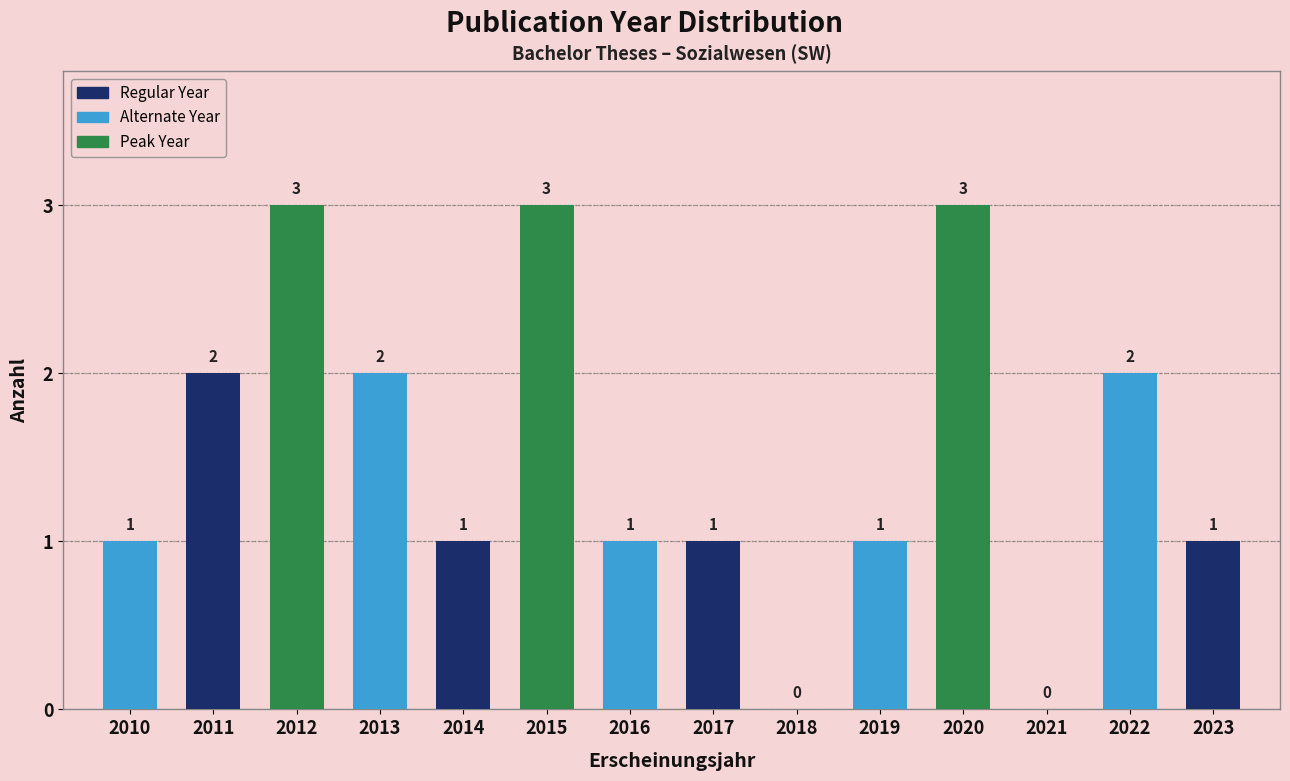

Reading left to right, list all the values displayed in this chart.

2010=1	2011=2	2012=3	2013=2	2014=1	2015=3	2016=1	2017=1	2018=0	2019=1	2020=3	2021=0	2022=2	2023=1